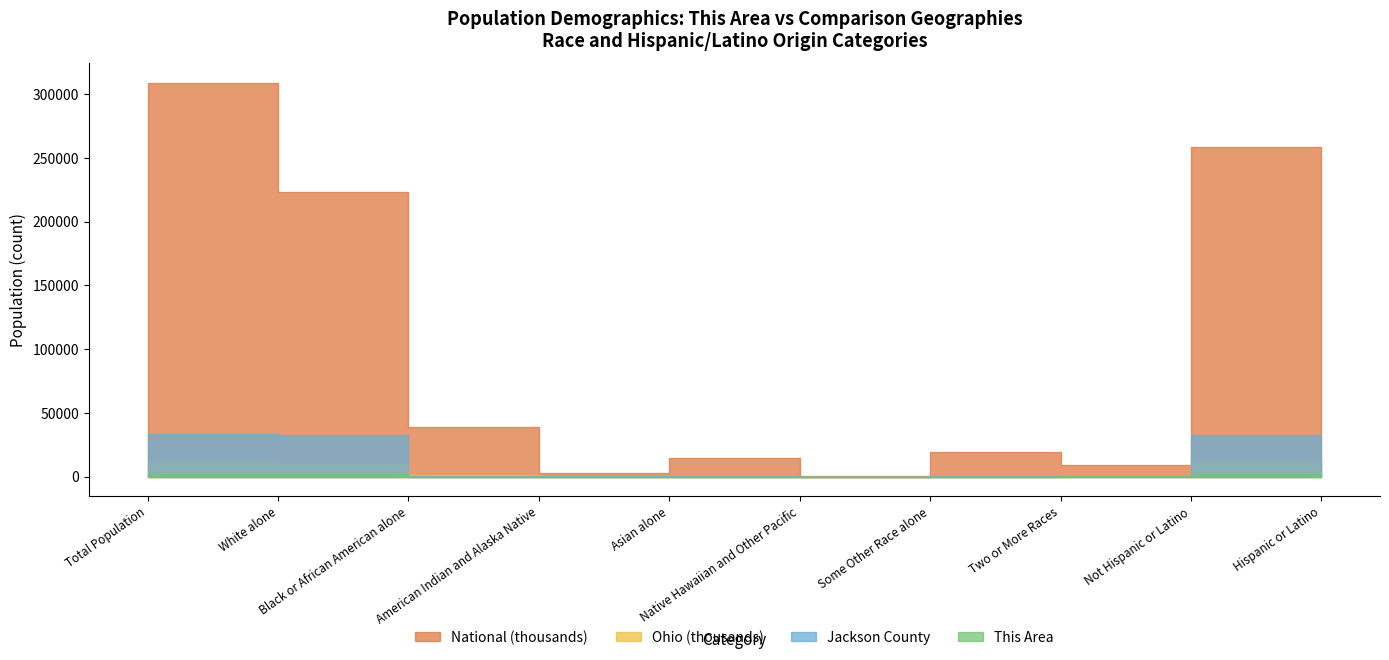

What are all the series names shown in the legend?

This Area, Jackson County, Ohio, National